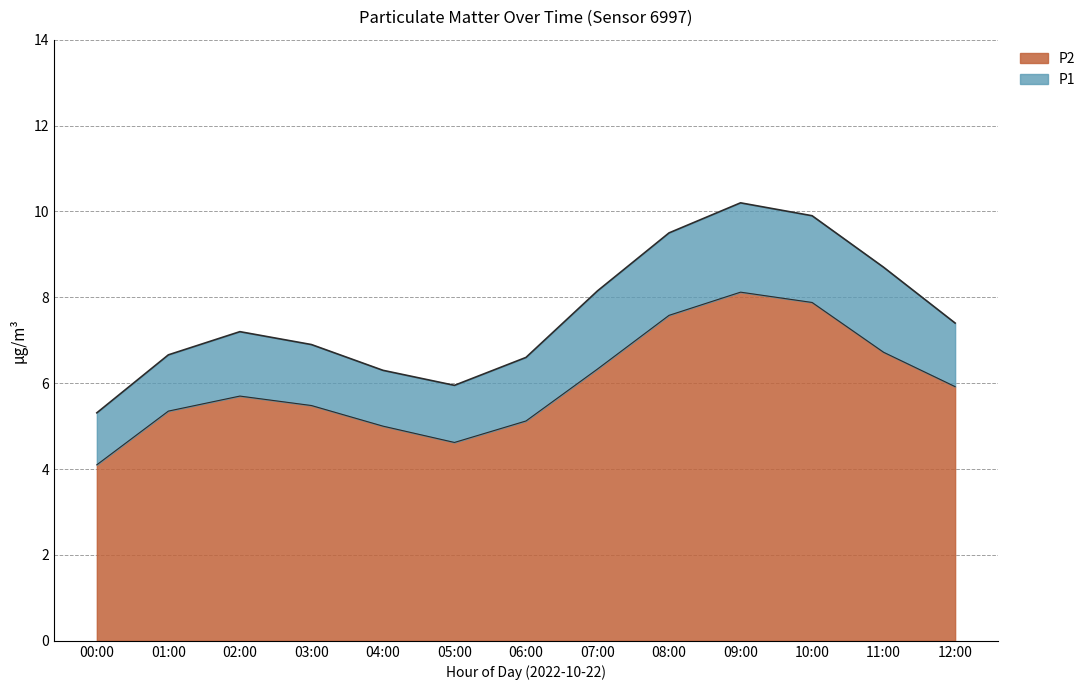

The P2 series shows 4.6 at 05:00. True or false?

True